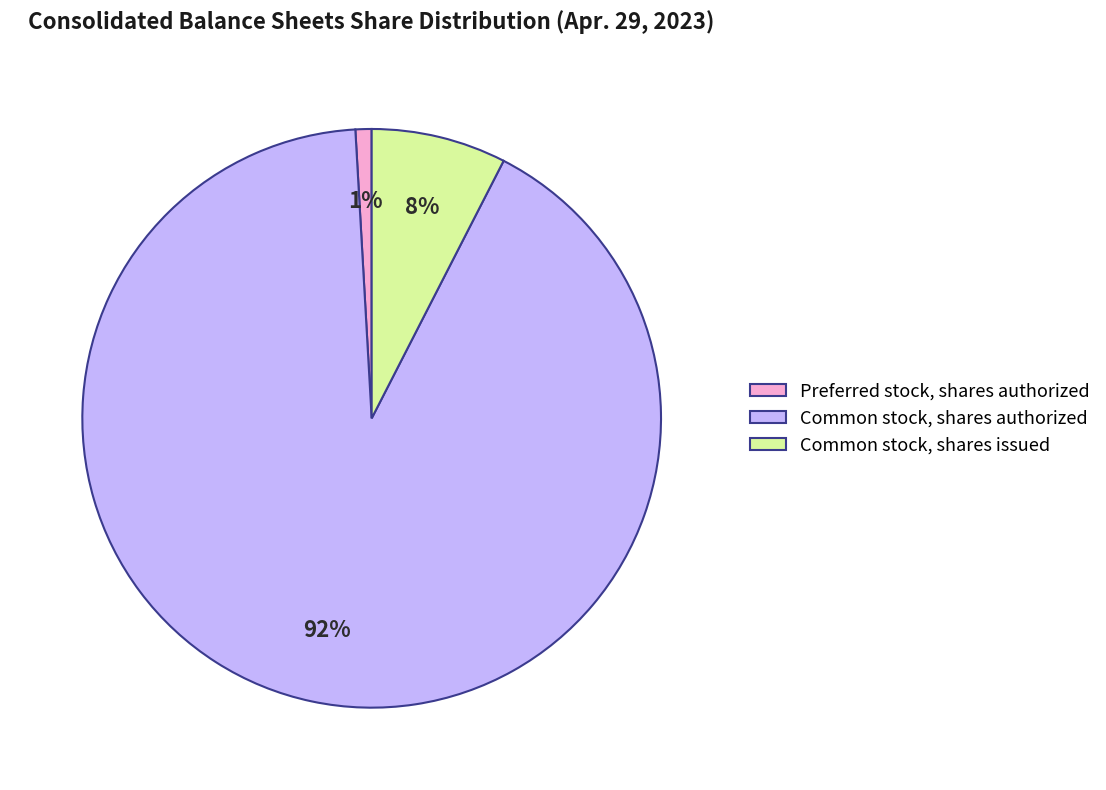

Count the number of slices in the pie.

3